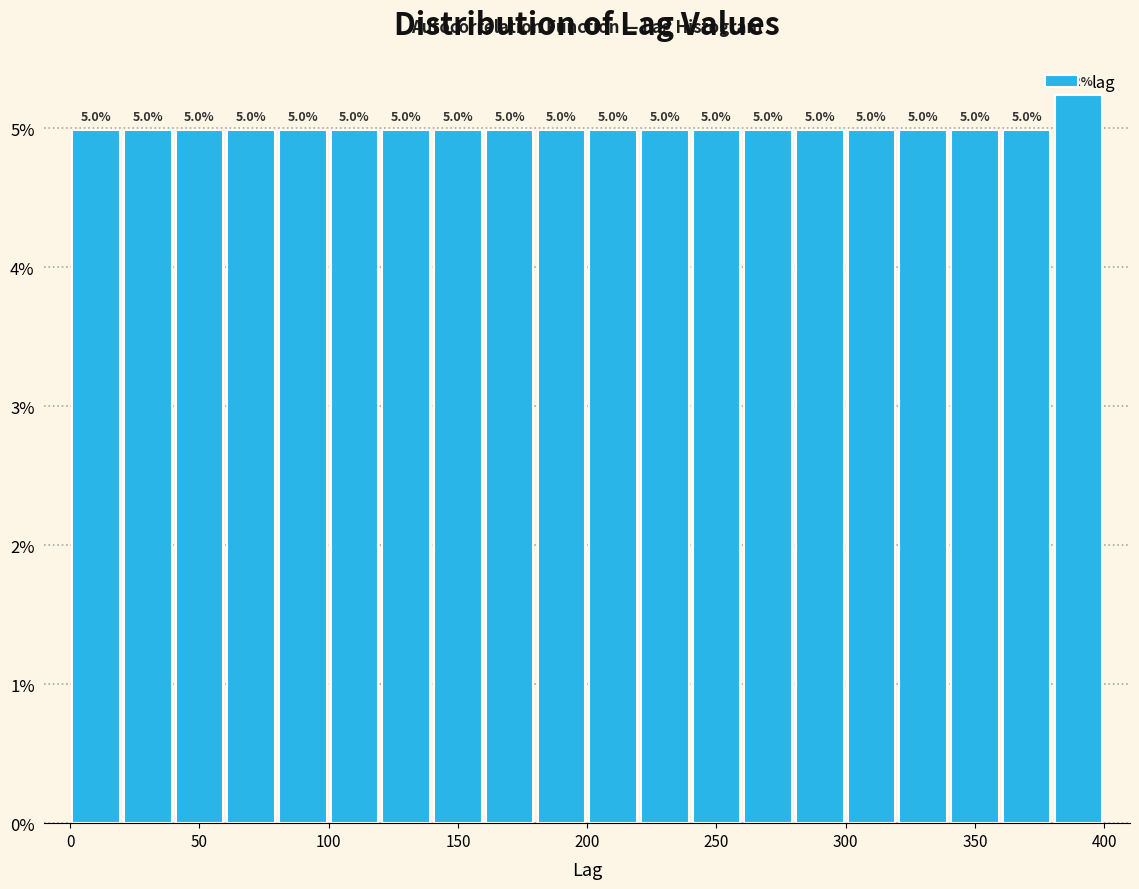

Which range on the x-axis has the tallest bar?

380 to 400